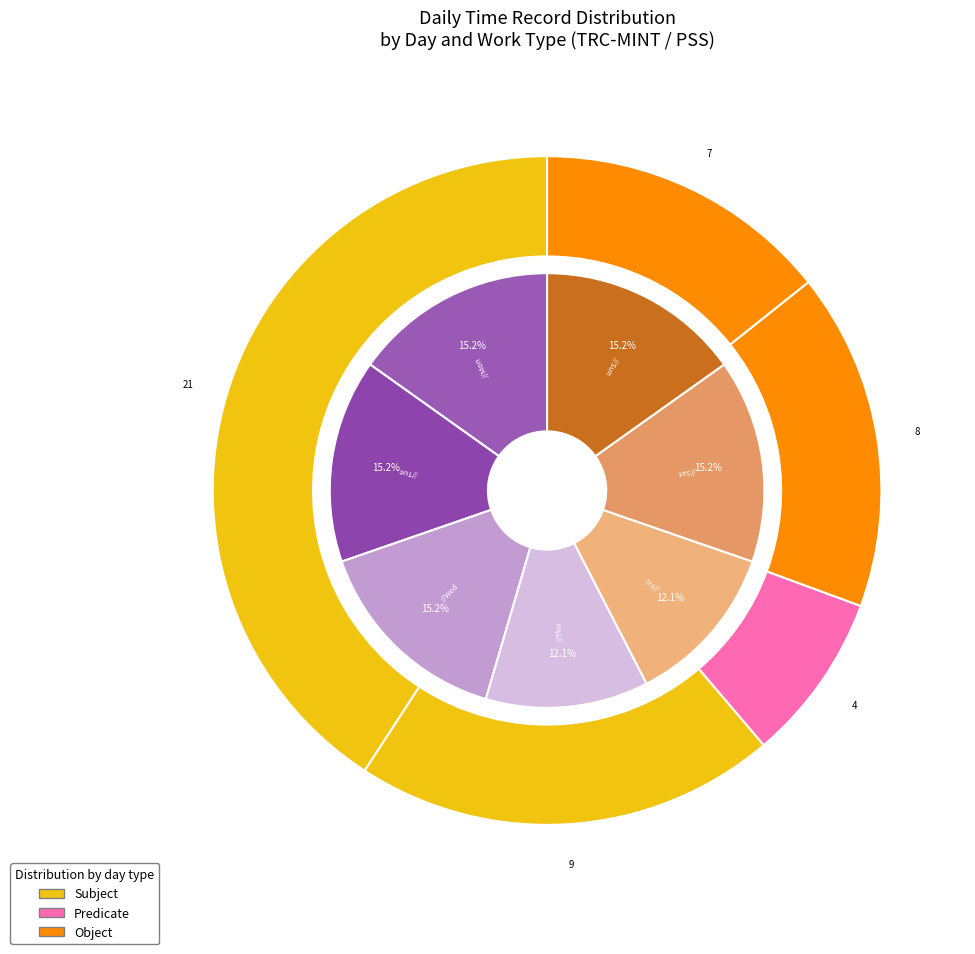

Does UT account for over 50% of the chart?

No